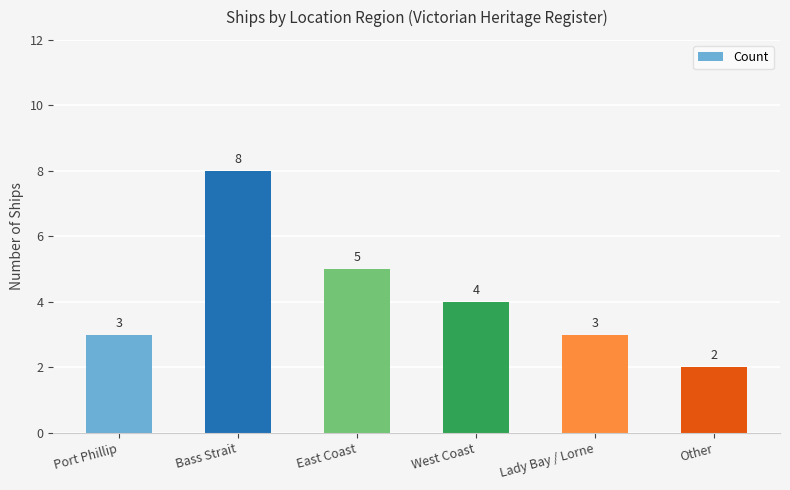

What is the maximum value shown in the chart?

8